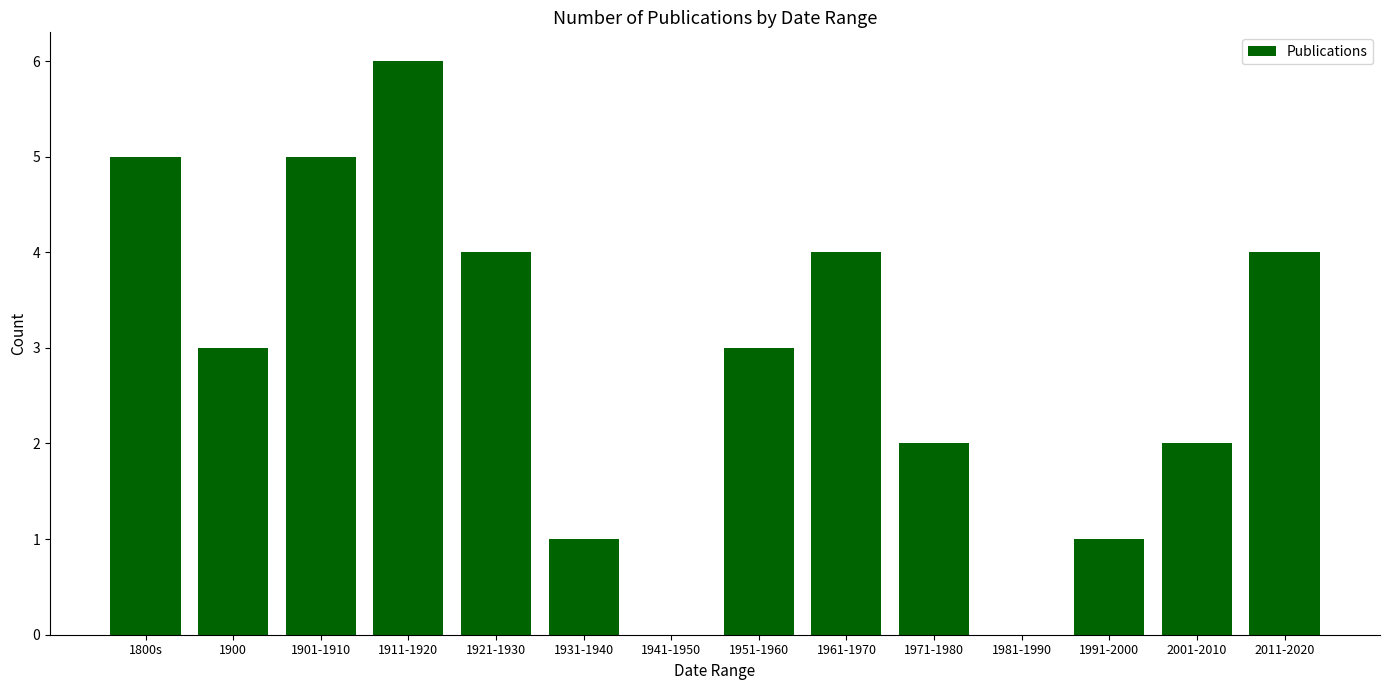

Reading left to right, extract all data points from this chart.

5	3	5	6	4	1	0	3	4	2	0	1	2	4